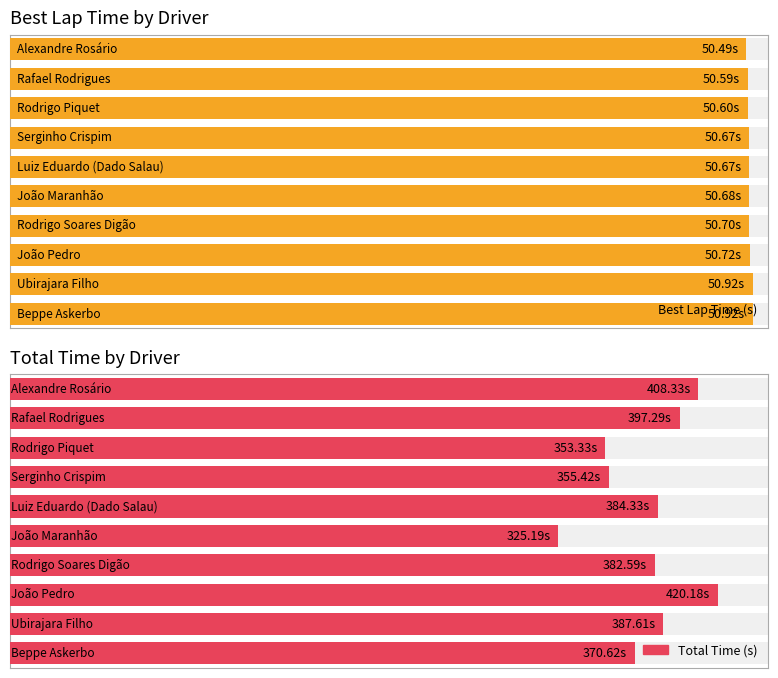

Are the bars horizontal?

Yes